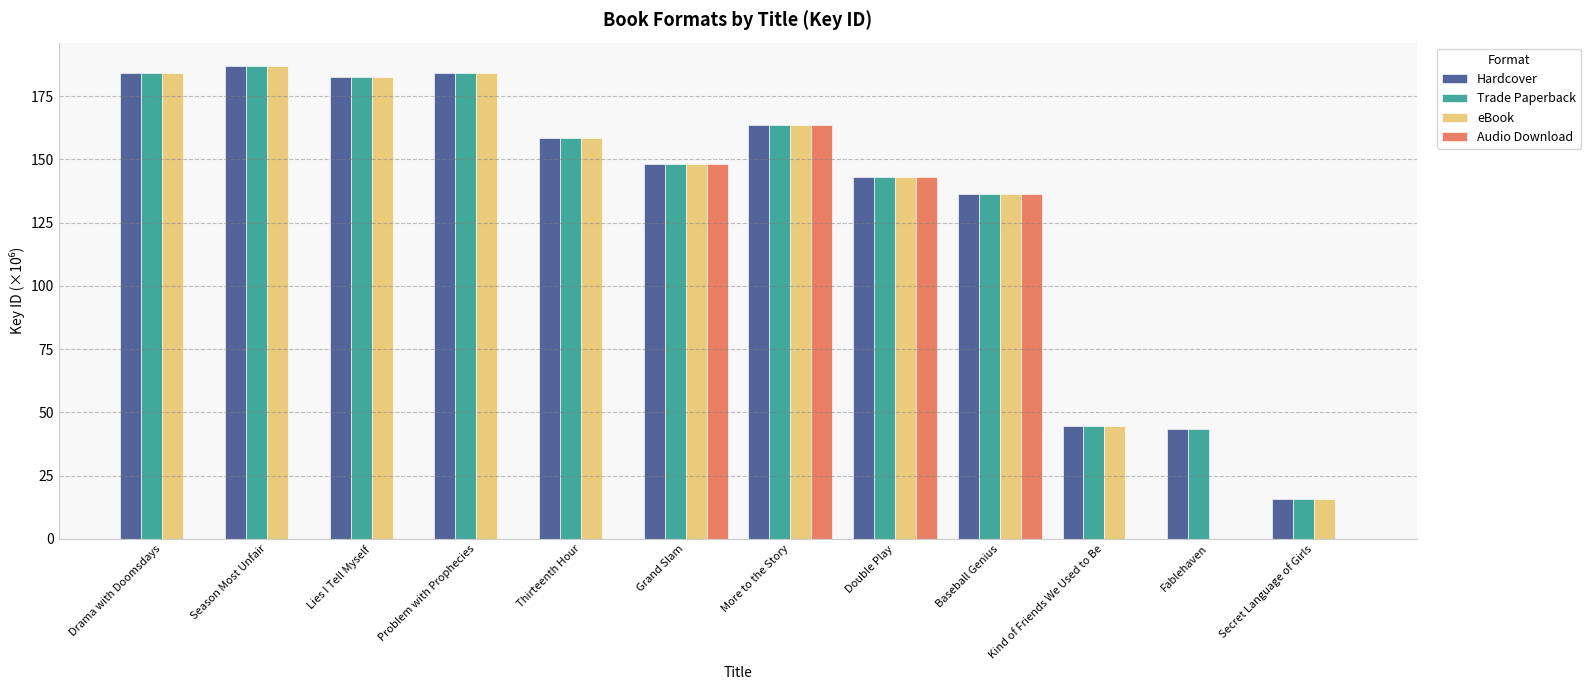

Reading left to right, transcribe all the data shown in this chart.

Hardcover: Drama with Doomsdays=184.1	Season Most Unfair=186.8	Lies I Tell Myself=182.5	Problem with Prophecies=184.1	Thirteenth Hour=158.4	Grand Slam=148.1	More to the Story=163.6	Double Play=142.9	Baseball Genius=136.3	Kind of Friends We Used to Be=44.6	Fablehaven=43.3	Secret Language of Girls=15.9
Trade Paperback: Drama with Doomsdays=184.1	Season Most Unfair=186.8	Lies I Tell Myself=182.5	Problem with Prophecies=184.1	Thirteenth Hour=158.4	Grand Slam=148.1	More to the Story=163.6	Double Play=142.9	Baseball Genius=136.3	Kind of Friends We Used to Be=44.6	Fablehaven=43.3	Secret Language of Girls=15.9
eBook: Drama with Doomsdays=184.1	Season Most Unfair=186.8	Lies I Tell Myself=182.5	Problem with Prophecies=184.1	Thirteenth Hour=158.4	Grand Slam=148.1	More to the Story=163.6	Double Play=142.9	Baseball Genius=136.3	Kind of Friends We Used to Be=44.6	Fablehaven=0.0	Secret Language of Girls=15.9
Audio Download: Drama with Doomsdays=0.0	Season Most Unfair=0.0	Lies I Tell Myself=0.0	Problem with Prophecies=0.0	Thirteenth Hour=0.0	Grand Slam=148.1	More to the Story=163.6	Double Play=142.9	Baseball Genius=136.3	Kind of Friends We Used to Be=0.0	Fablehaven=0.0	Secret Language of Girls=0.0